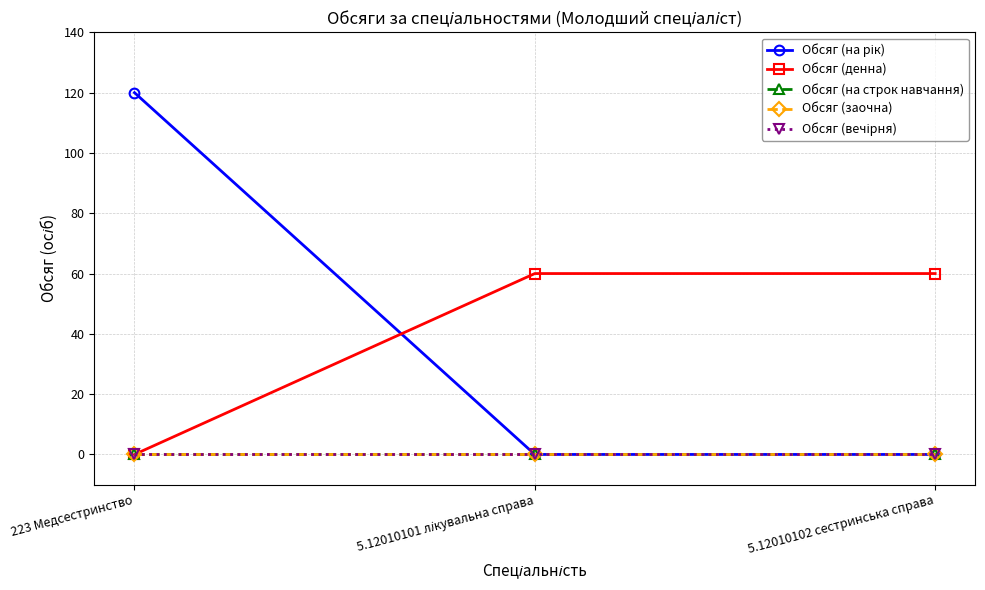

Does the chart display data point markers on the line(s)?

Yes